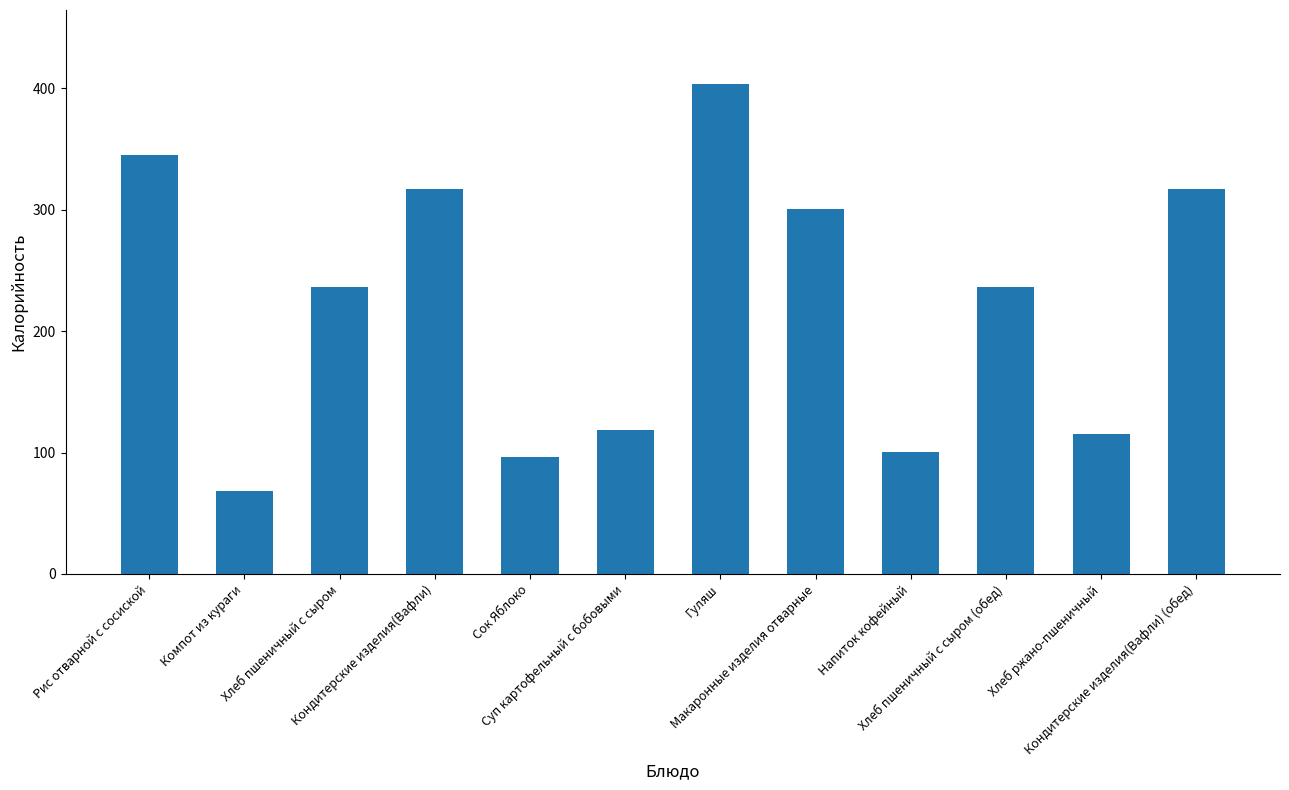

What is the smallest value displayed?

68.0